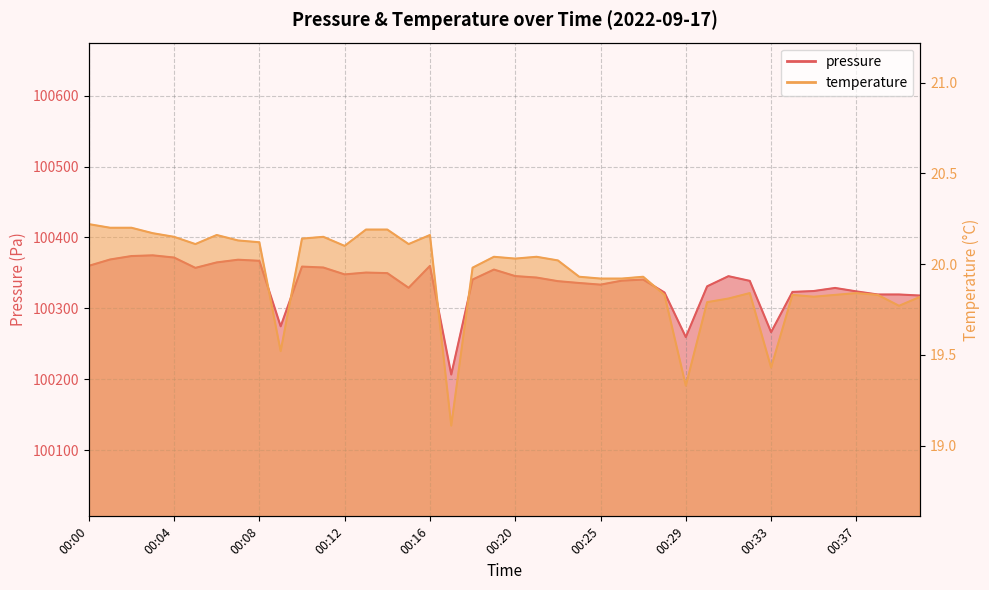

What is the average value of the temperature series?

19.9